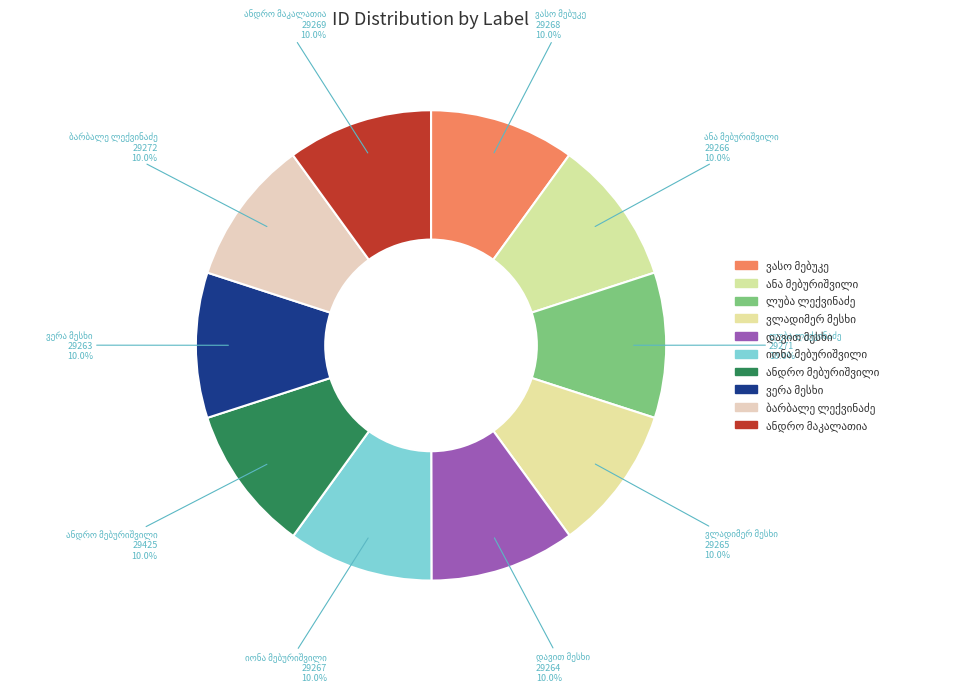

Does any single category account for the majority?

No